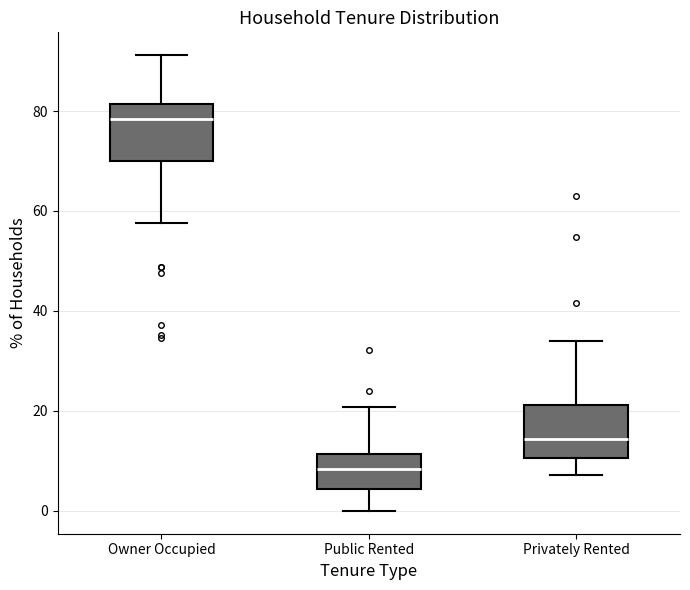

Which box's median line is the lowest?

Public Rented